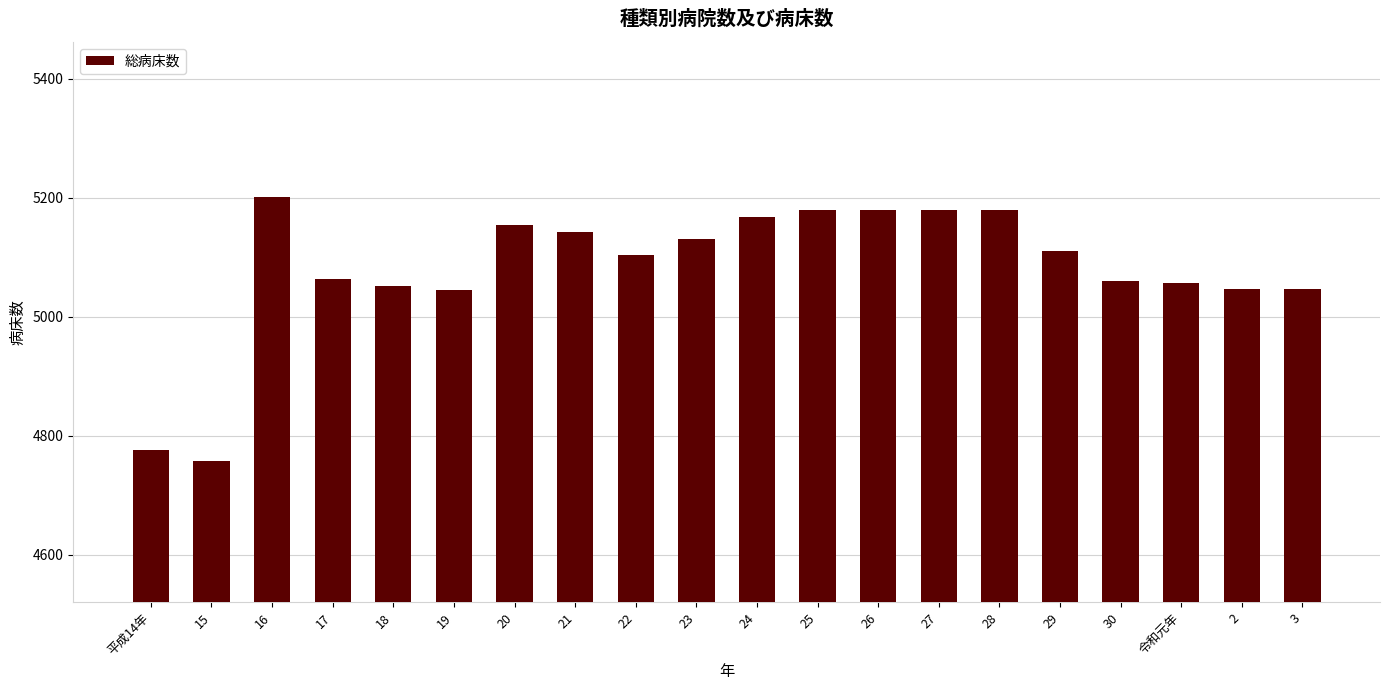

Approximately how many times larger is the value at 18 compared to 3?

1.0